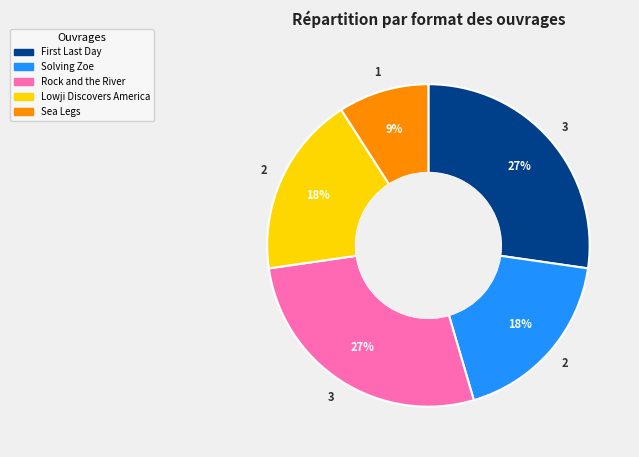

The Sea Legs slice represents 9% of the pie. True or false?

True